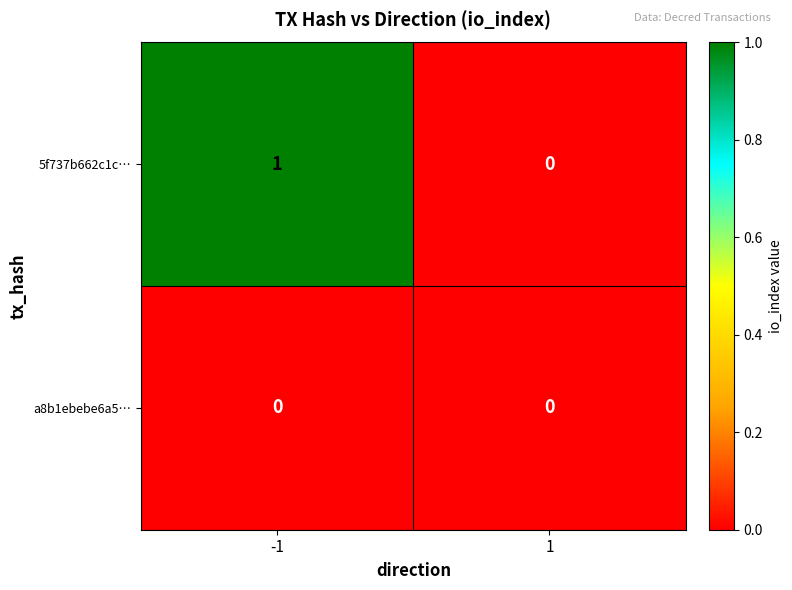

List the series in order of their overall mean, lowest first.

a8b1ebebe6a5…, 5f737b662c1c…